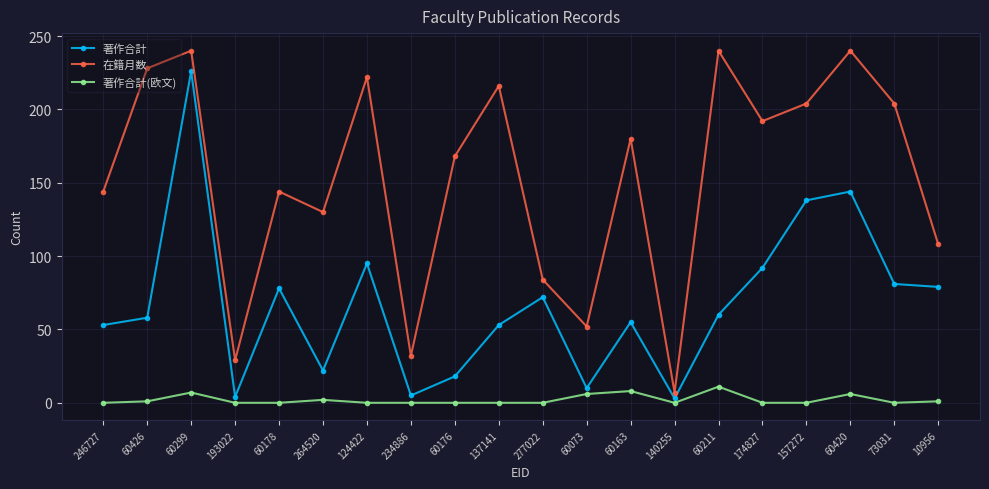

The value of 著作合計 at 60299 is 226. True or false?

True